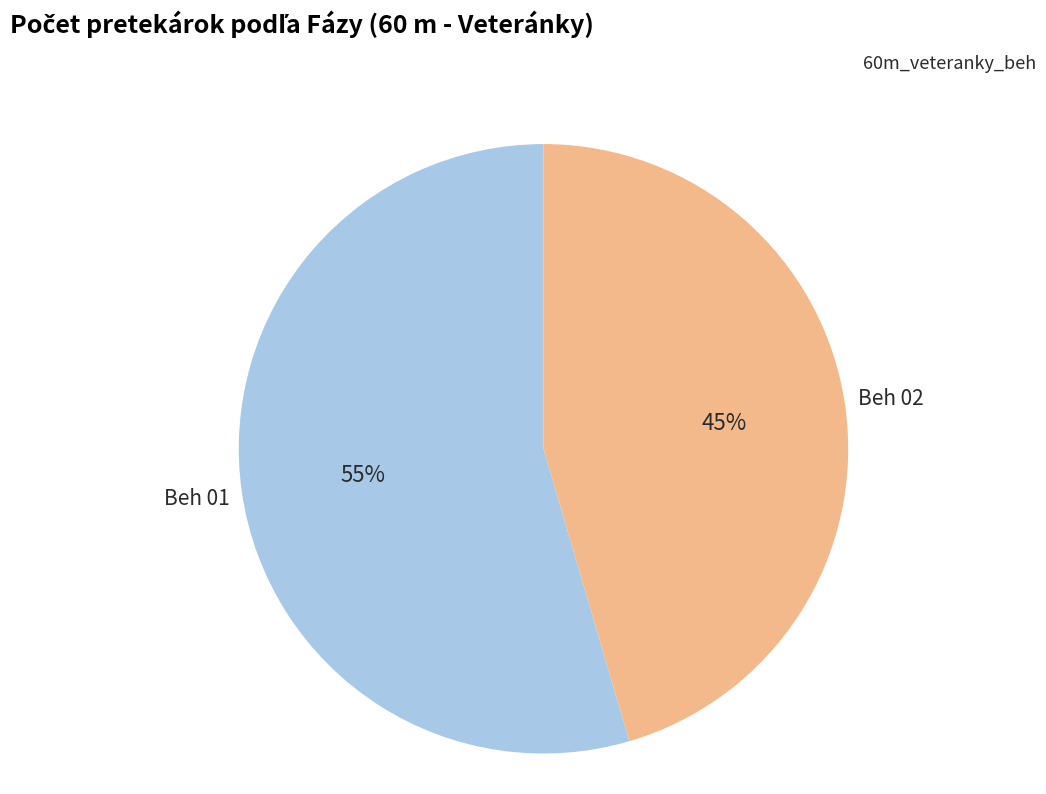

To the nearest percent, what is the average slice percentage?

50%